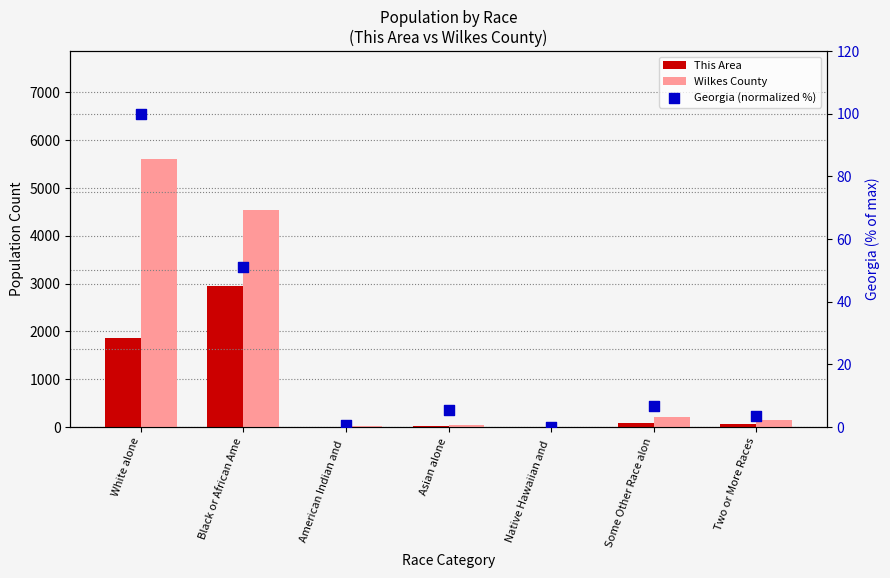

At which category is the sum across all series the highest?

White alone